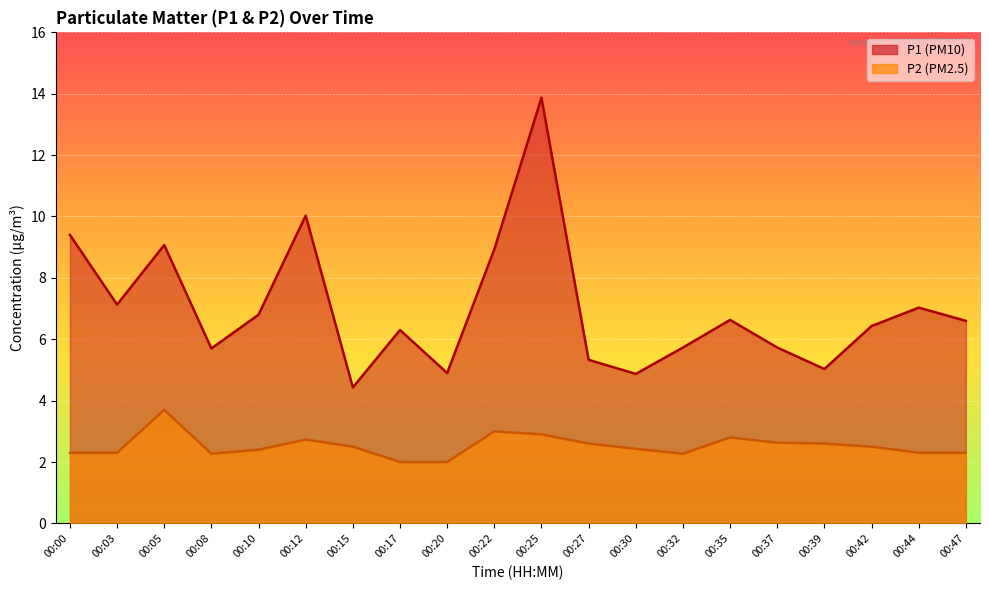

List the series in order of their overall mean, lowest first.

P2, P1